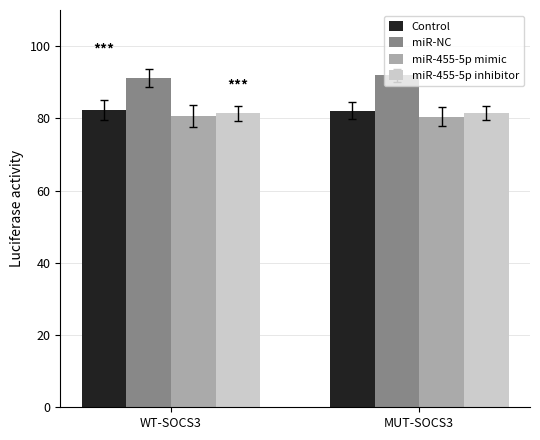

How many bars are there in total?

8